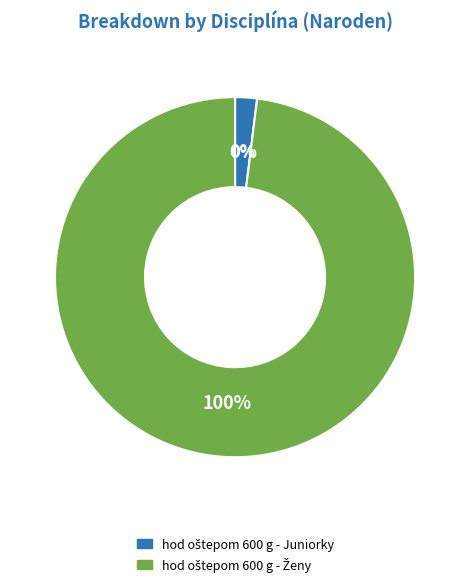

True or false: hod oštepom 600 g - Ženy accounts for 99% of the total.

False